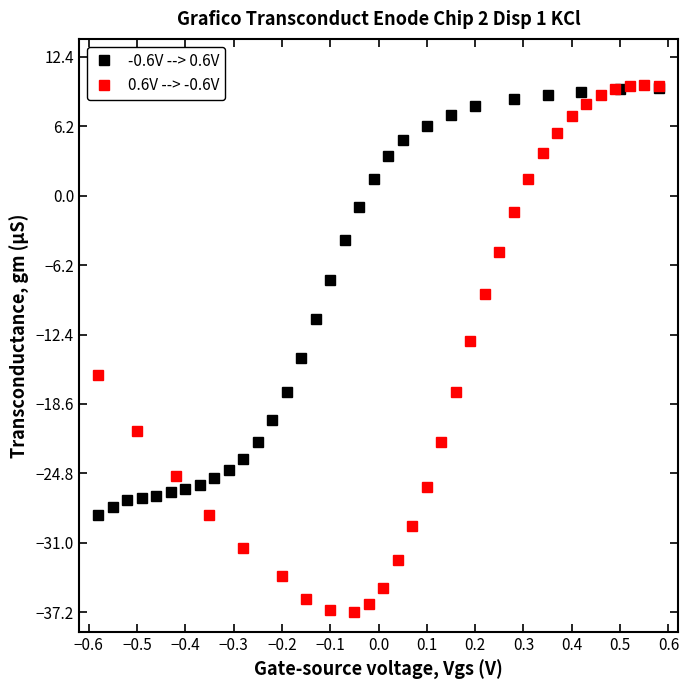

What is the approximate value of -0.6V --> 0.6V at −0.1?

-7.5